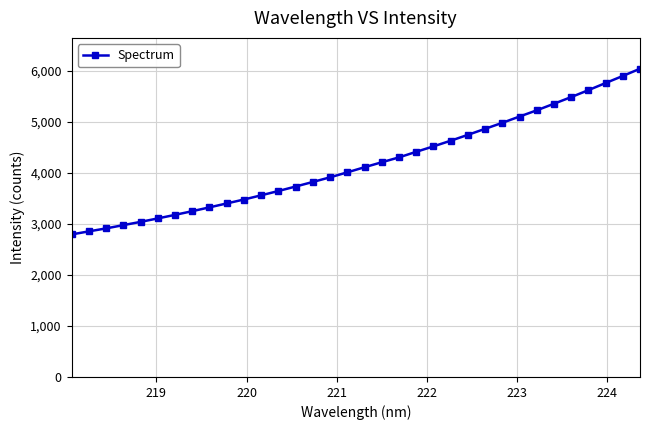

What is the average value?

4188.2